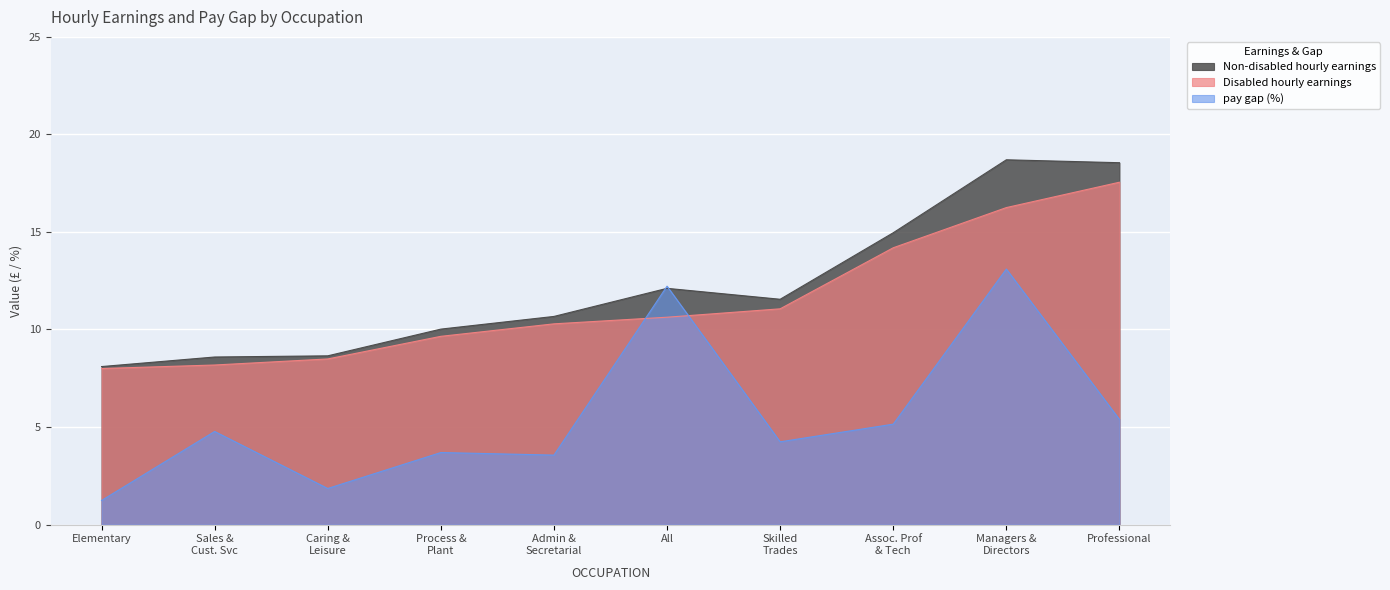

Does the chart display data point markers on the line(s)?

No